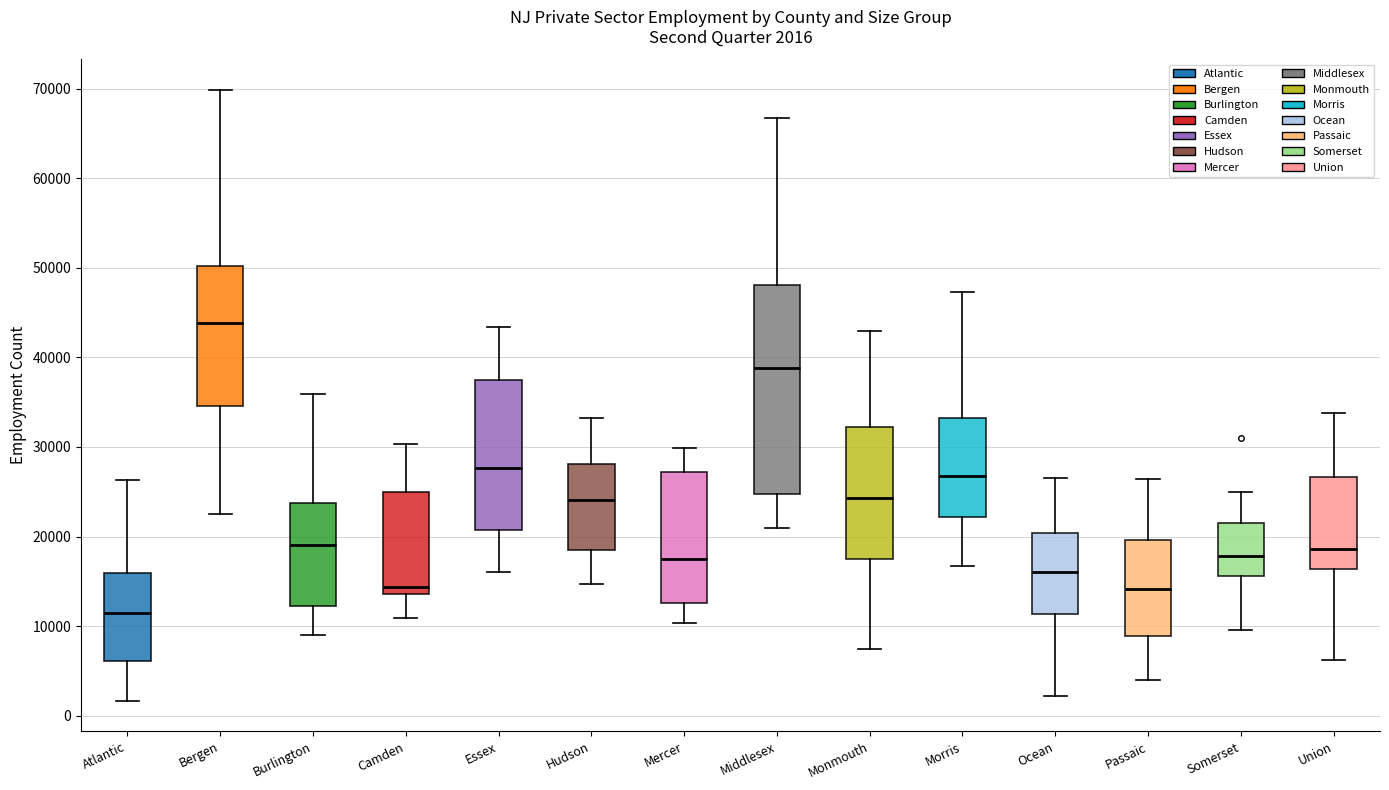

Comparing the boxes themselves (not the whiskers), which one is the tallest?

Middlesex